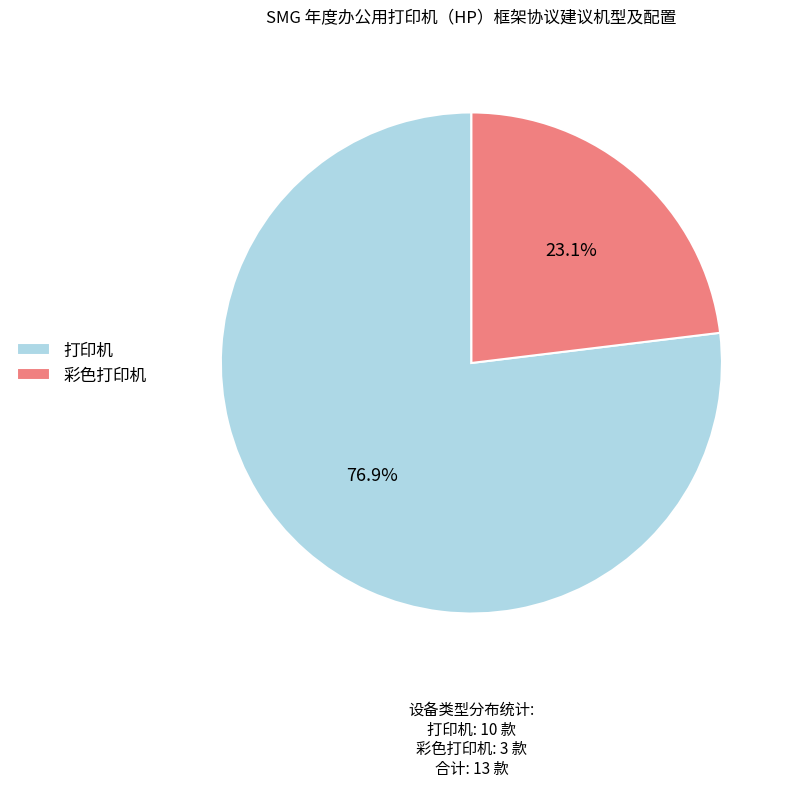

Which has a higher value, 打印机 or 彩色打印机?

打印机